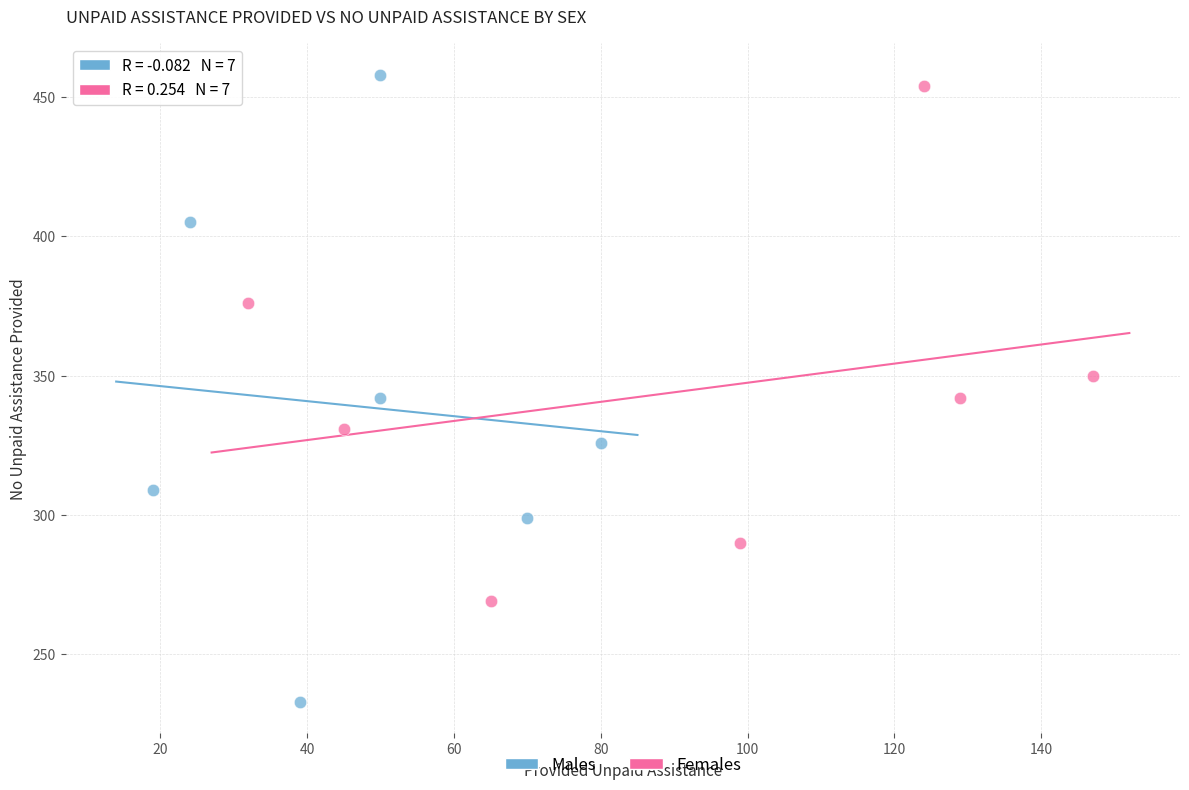

What are all the series names shown in the legend?

Males, Females